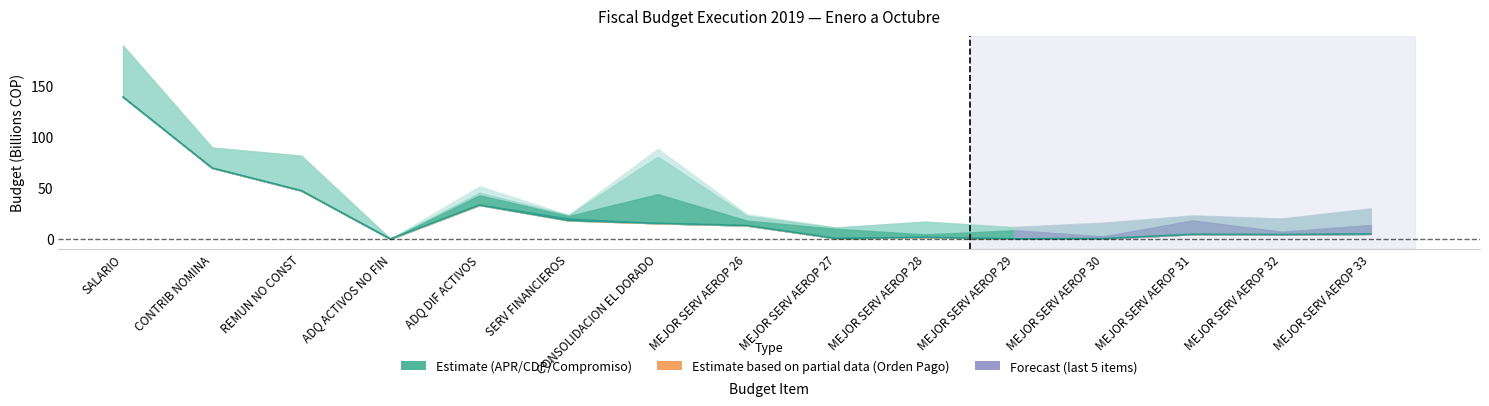

The chart shows a value of 15.3 at CONSOLIDACION EL DORADO. True or false?

True